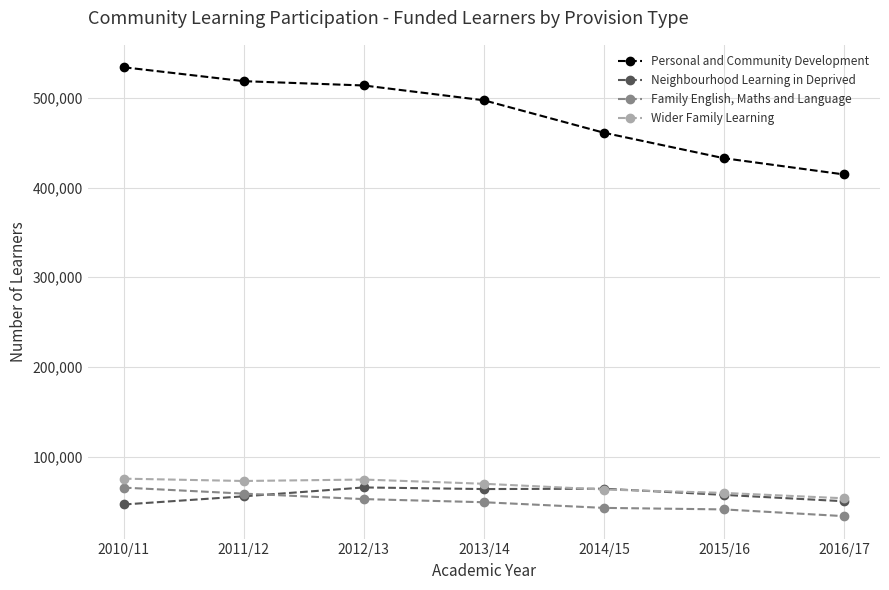

What is the label of the 7th point from the right?

2010/11